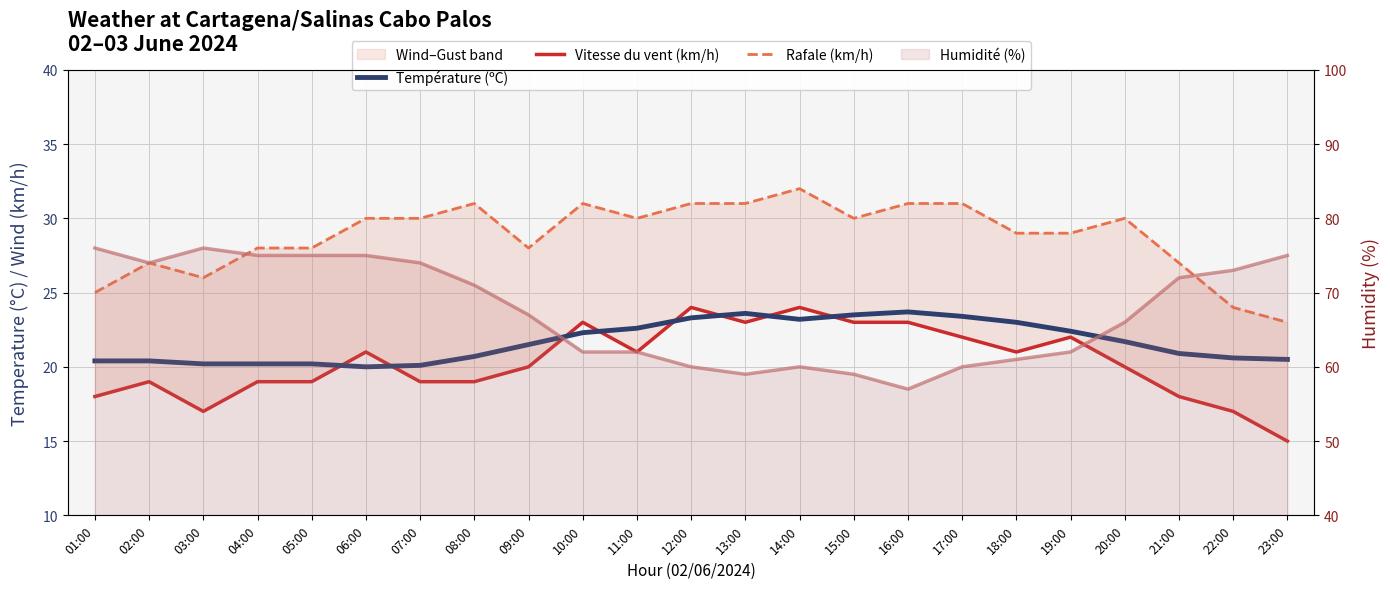

What is the spread (max minus min) of values at 02:00?

8.0